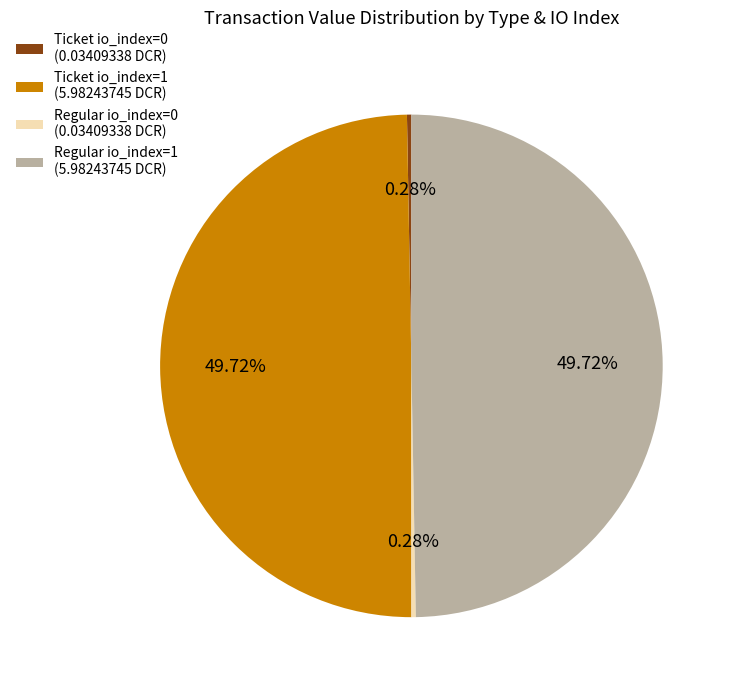

Is there any slice that represents more than half of the pie?

No